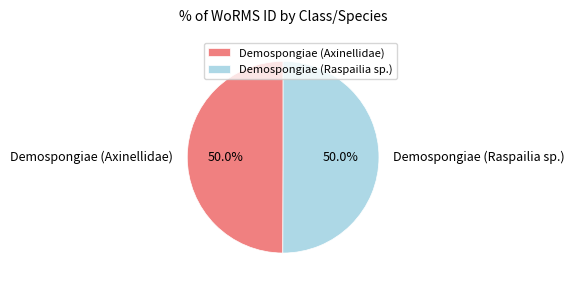

True or false: Demospongiae (Axinellidae) accounts for 50% of the total.

True